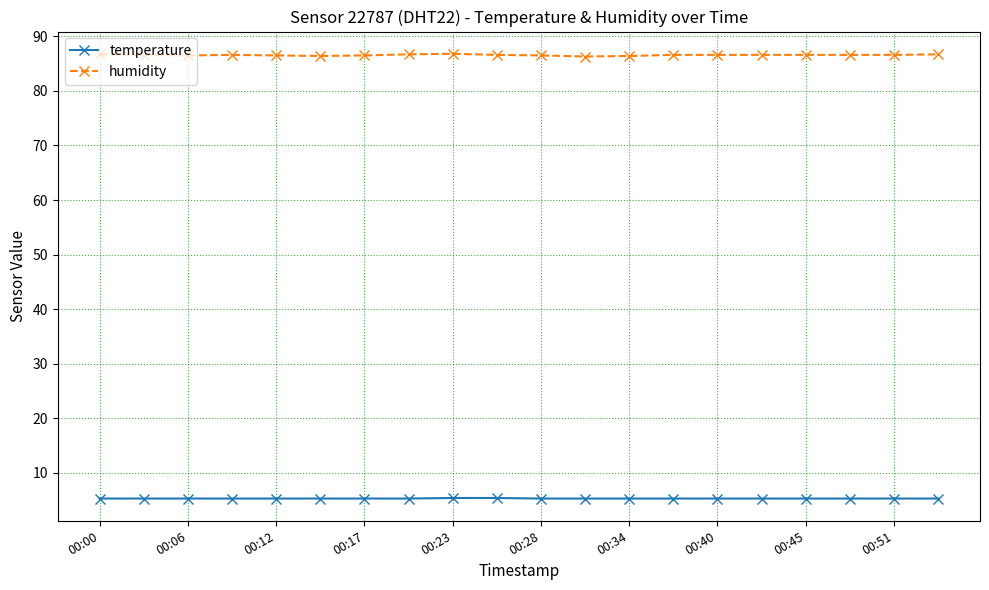

What are all the series names shown in the legend?

temperature, humidity